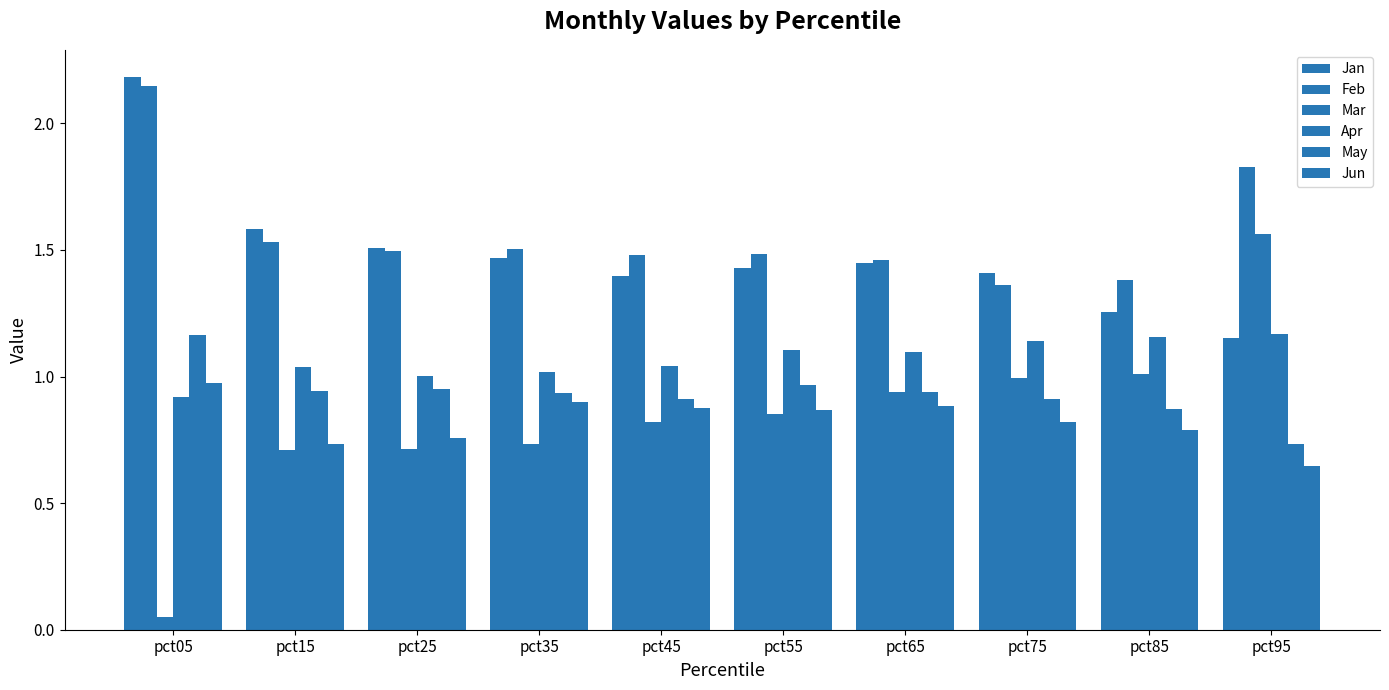

Which label corresponds to the smallest value in the chart?

pct05